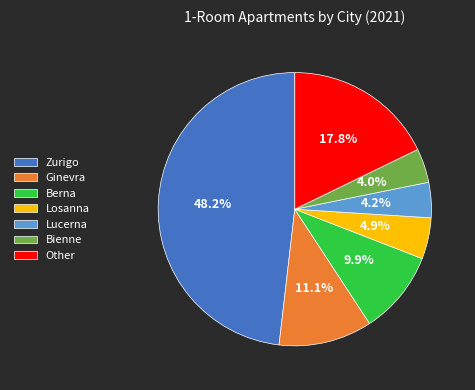

What is the ratio of the value at Bienne to the value at Ginevra?

0.4